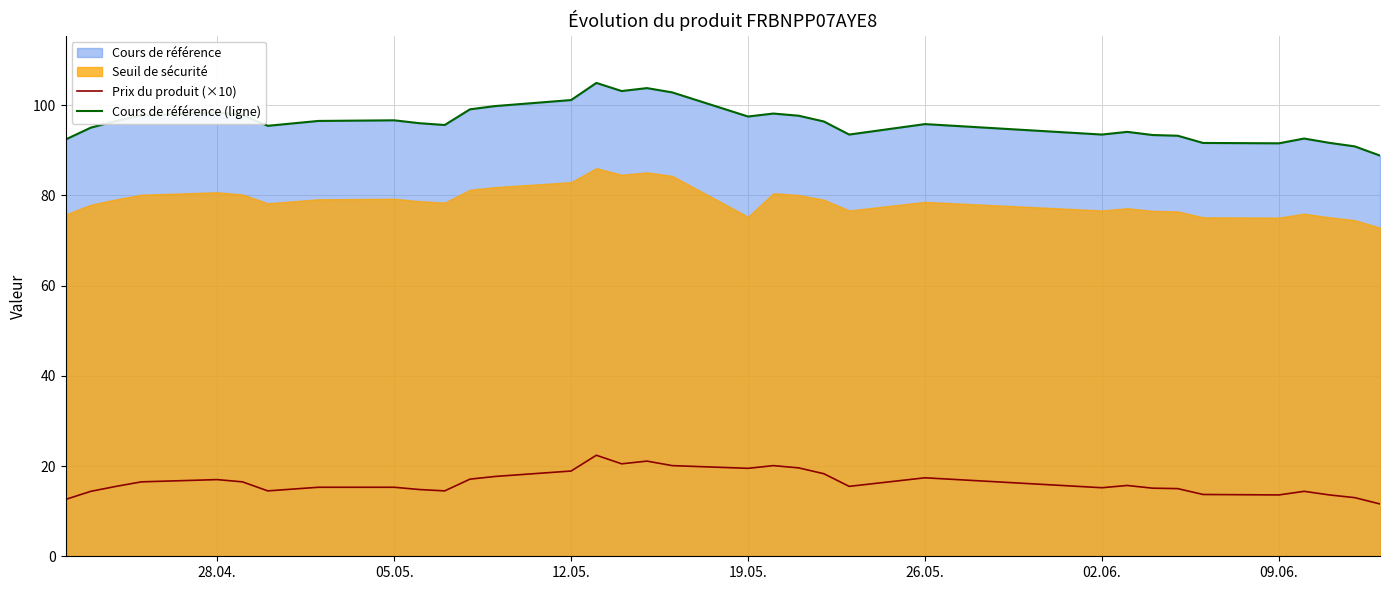

The Prix du produit (×10) series shows 11.6 at 26.05.. True or false?

False